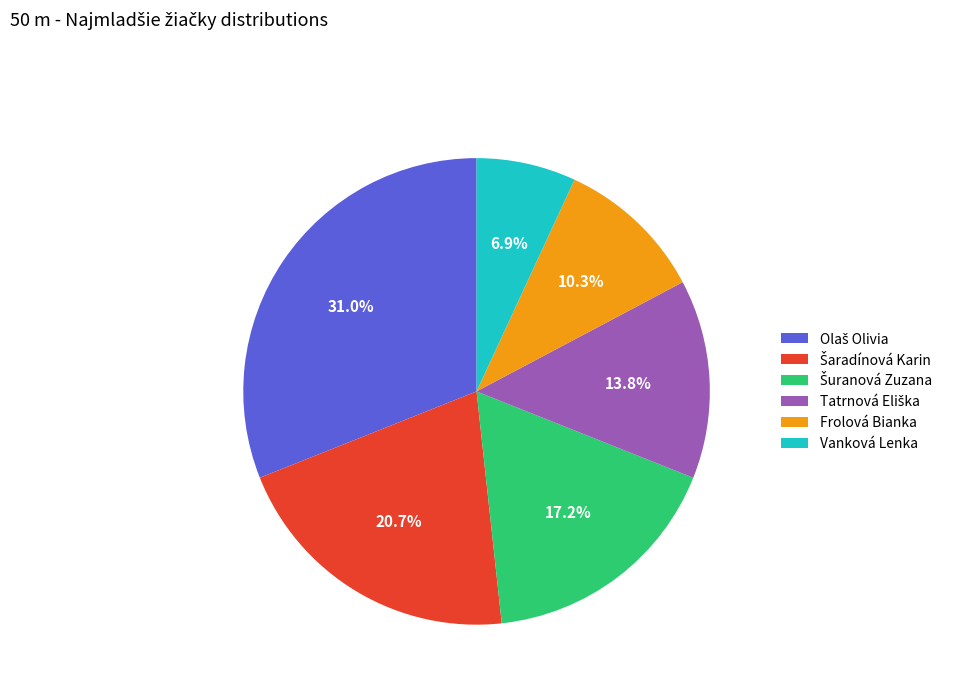

What is the ratio of the value at Frolová Bianka to the value at Vanková Lenka?

1.5